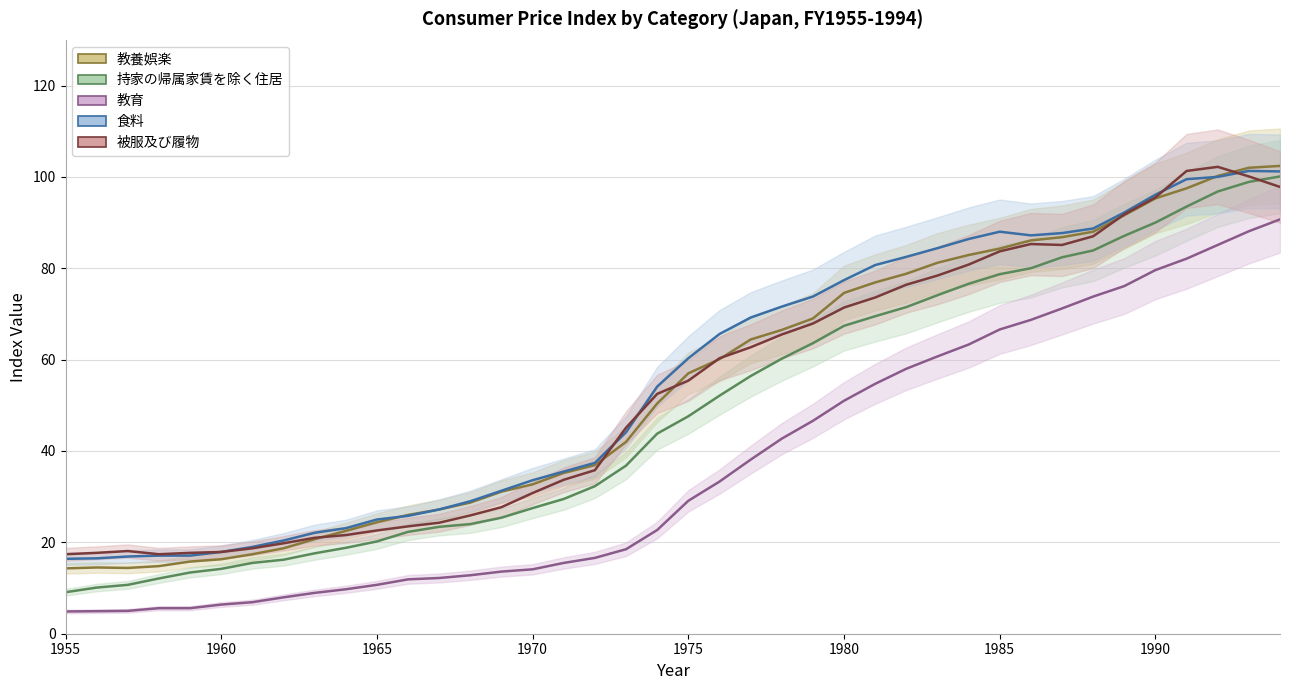

True or false: 教養娯楽 and 食料 cross at least once.

True